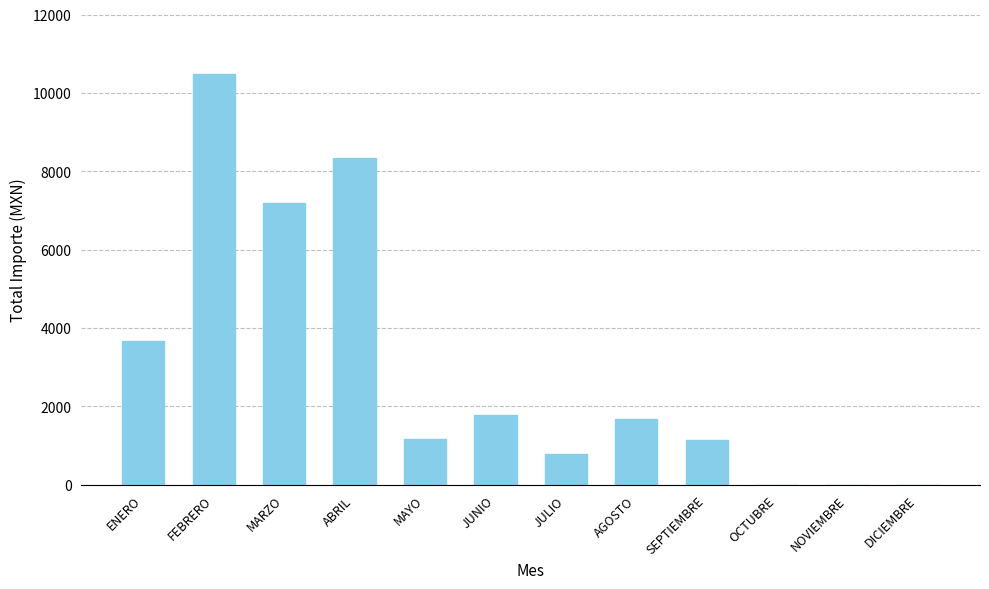

Are the bars horizontal?

No